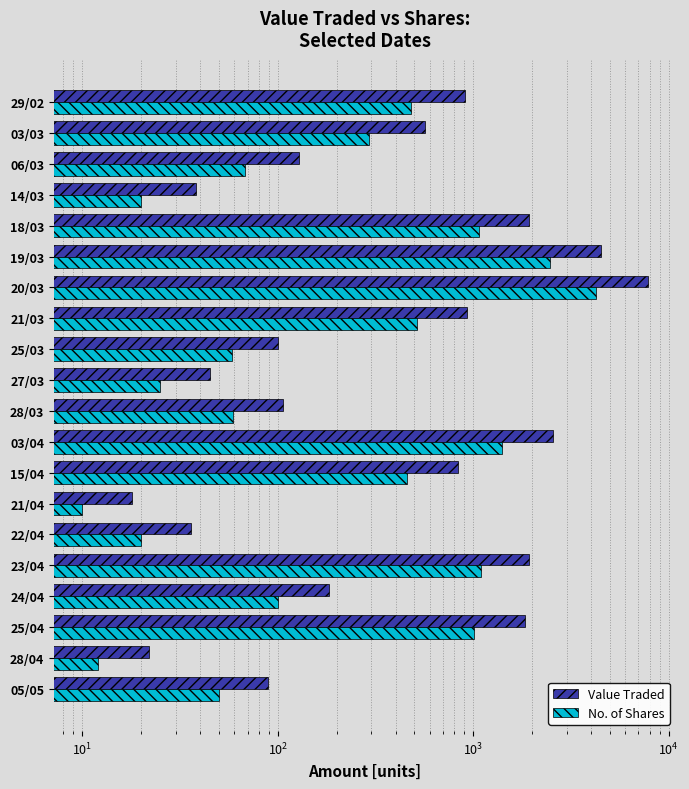

List the series in order of their peak value, highest first.

Value Traded, No. of Shares